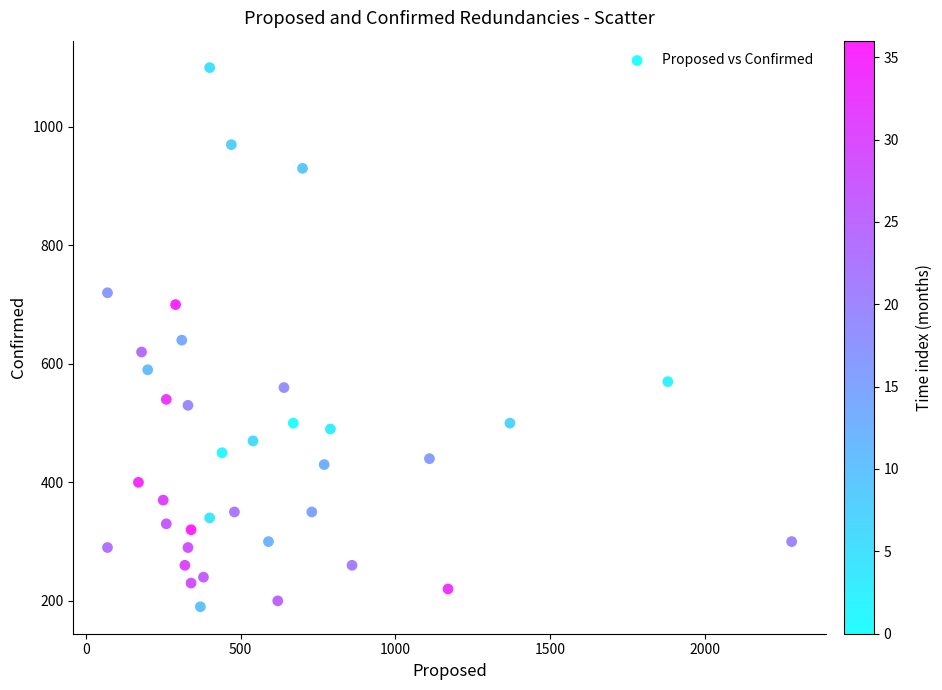

What is the range of Y values (max minus min)?

910